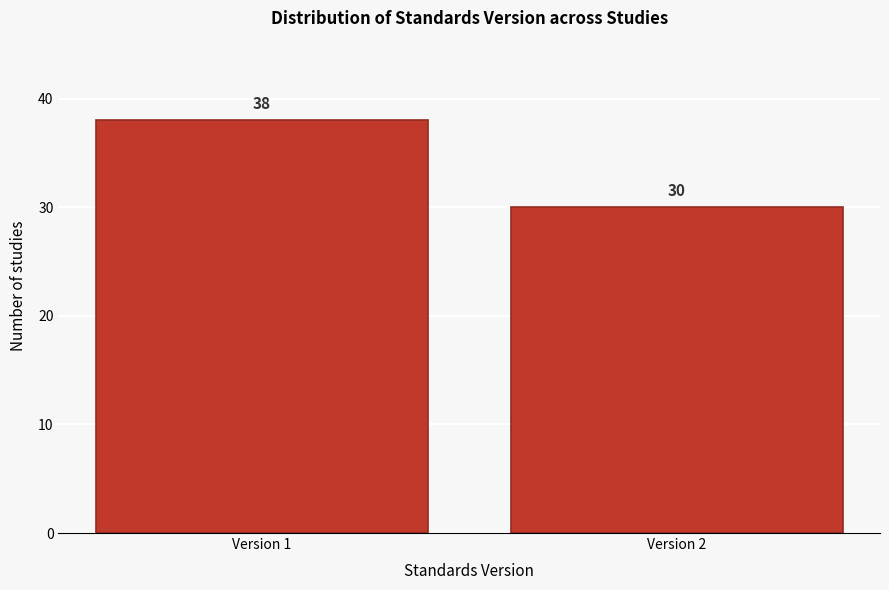

Reading left to right, what are all the values shown in this chart?

Version 1=38	Version 2=30